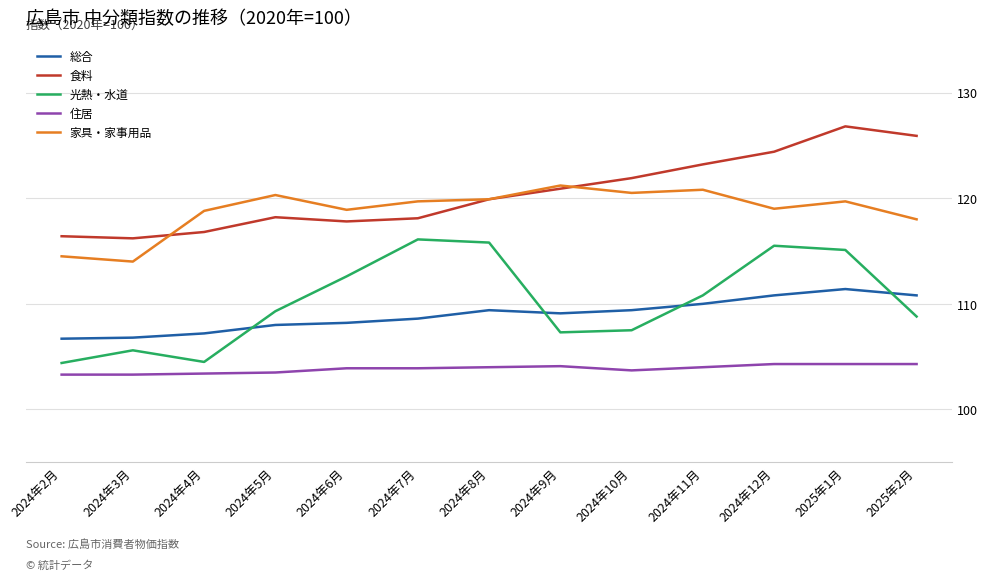

What position from the left is 2024年3月?

2